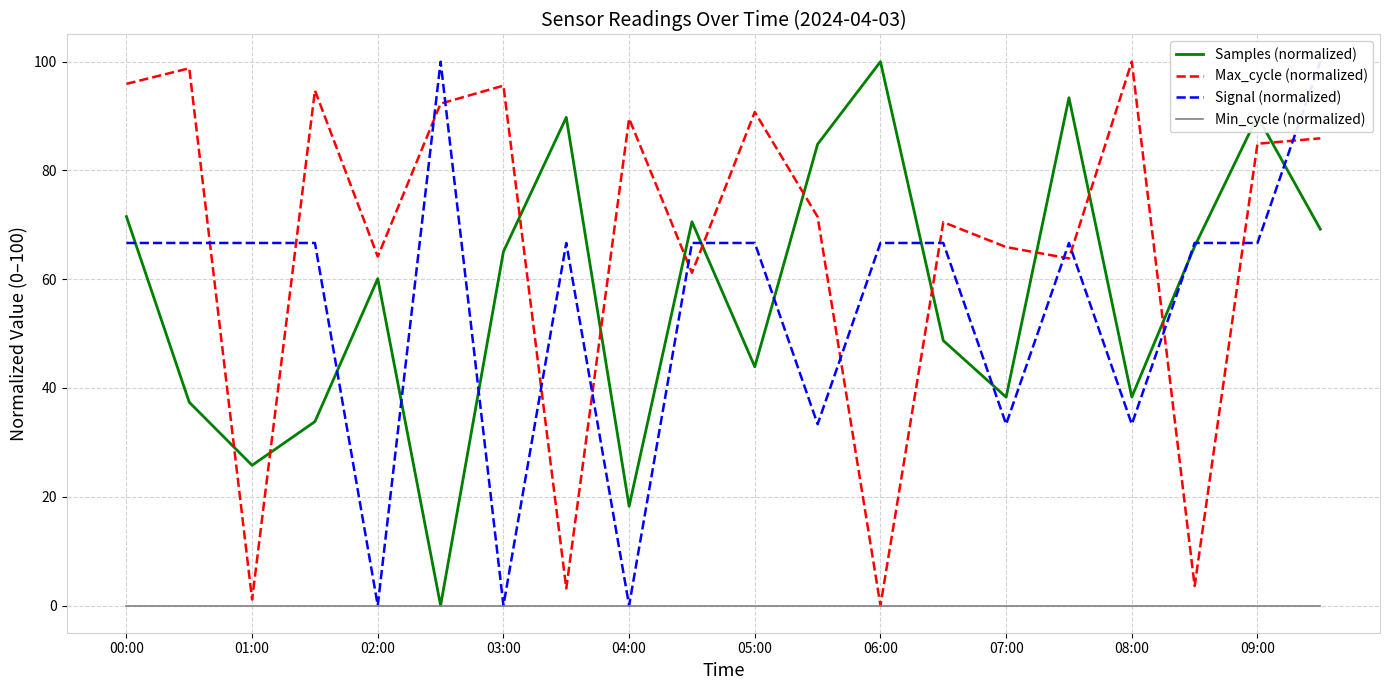

What is the approximate value of Samples (normalized) at 03:00?

65.1